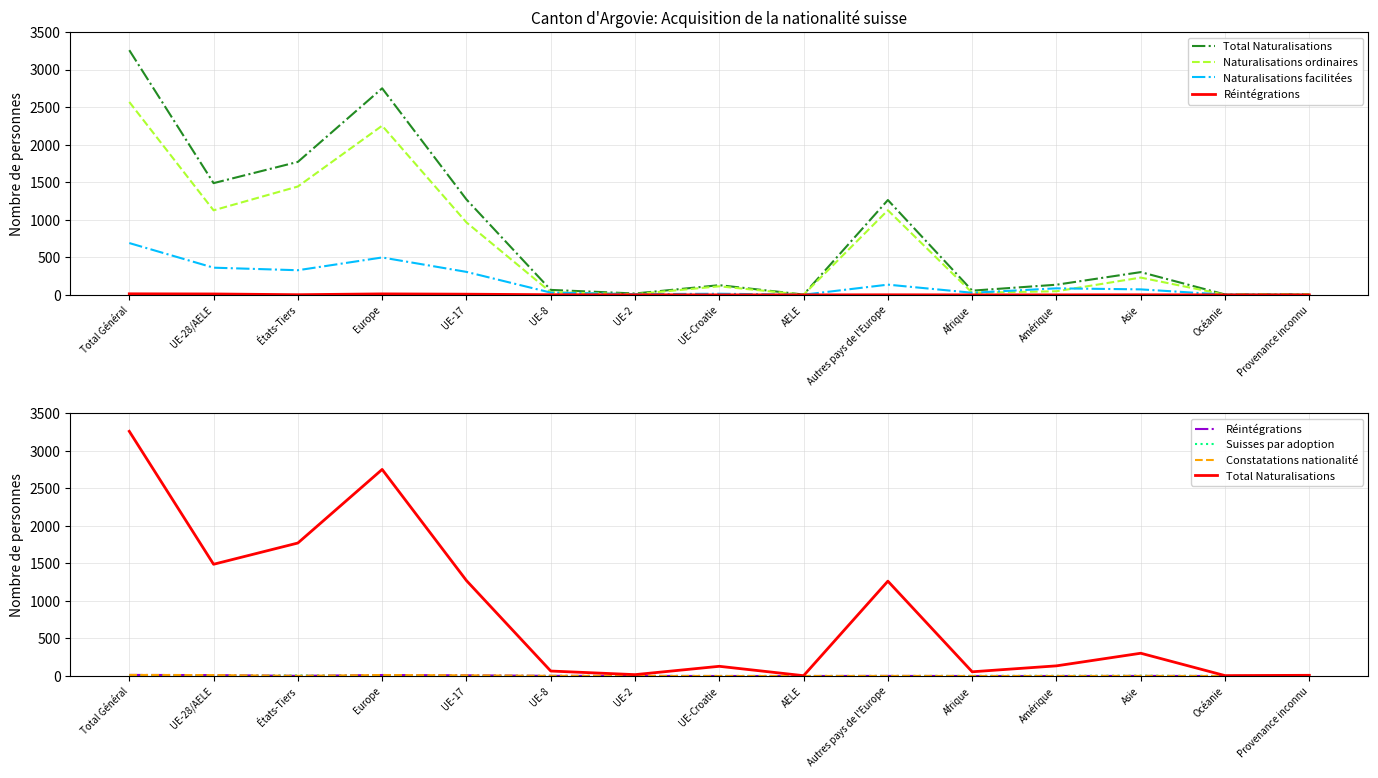

True or false: Constatations nationalité has more than 0 interior local peaks.

True